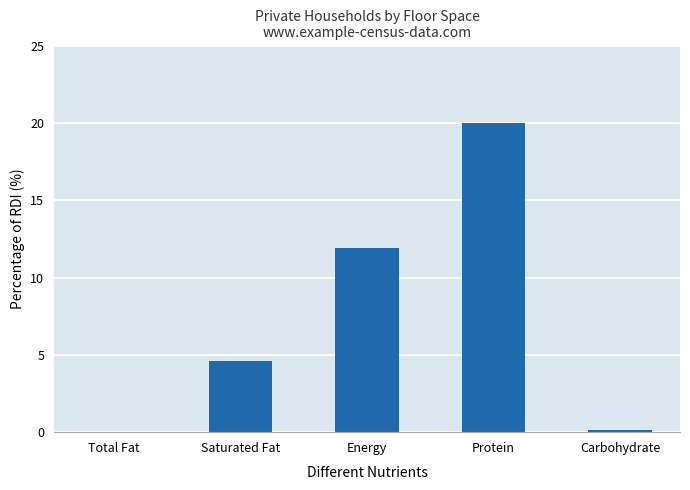

Between Saturated Fat and Energy, which is larger?

Energy